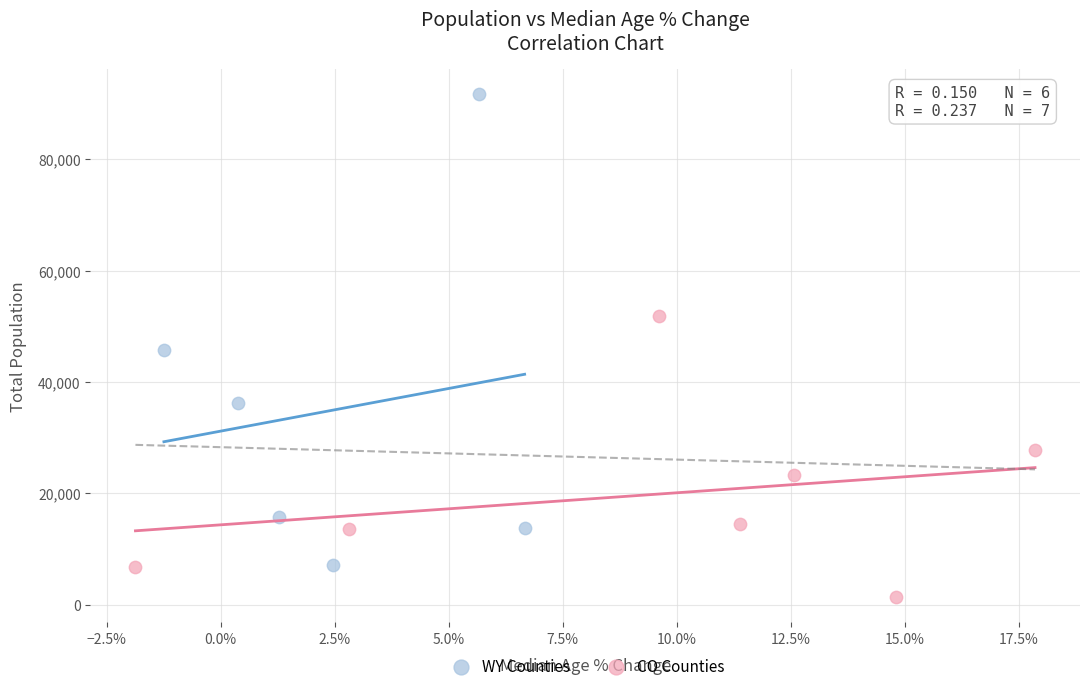

Which series reaches the maximum Y coordinate?

WY Counties